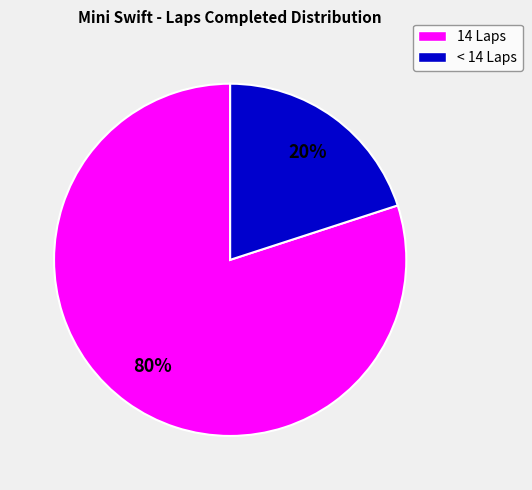

Is there a majority slice in this chart?

Yes